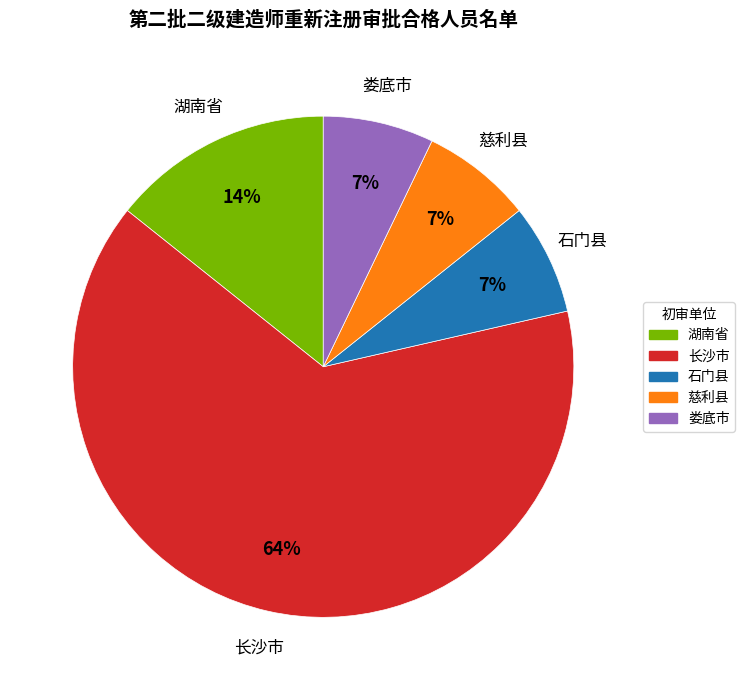

How many slices are in this pie chart?

5